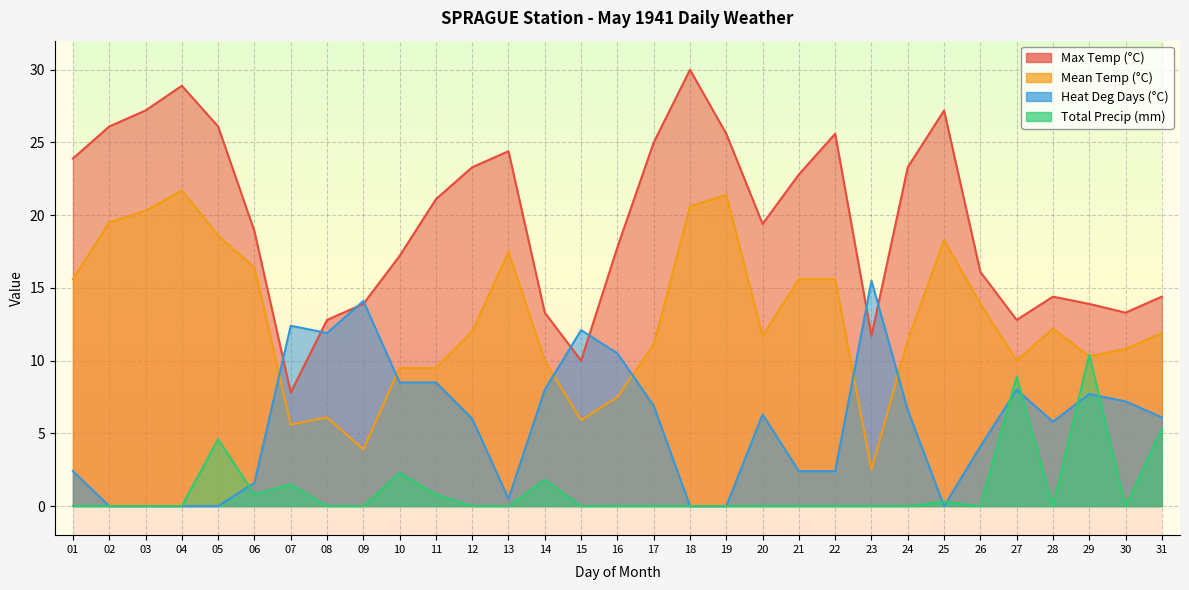

Where is the first local minimum for Max Temp (°C)?

07